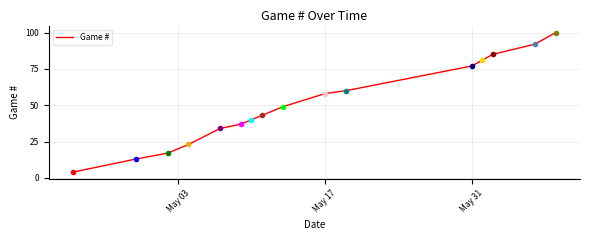

What is the difference between the maximum and minimum values?

96